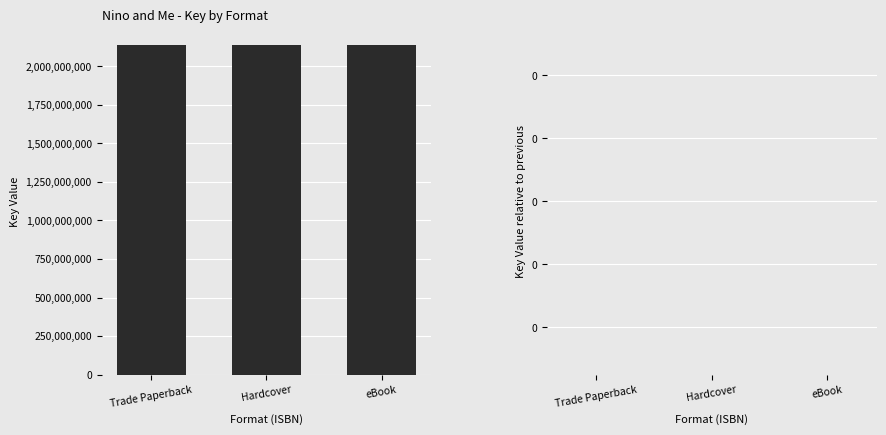

The Key series shows 1290519228 at Hardcover. True or false?

False